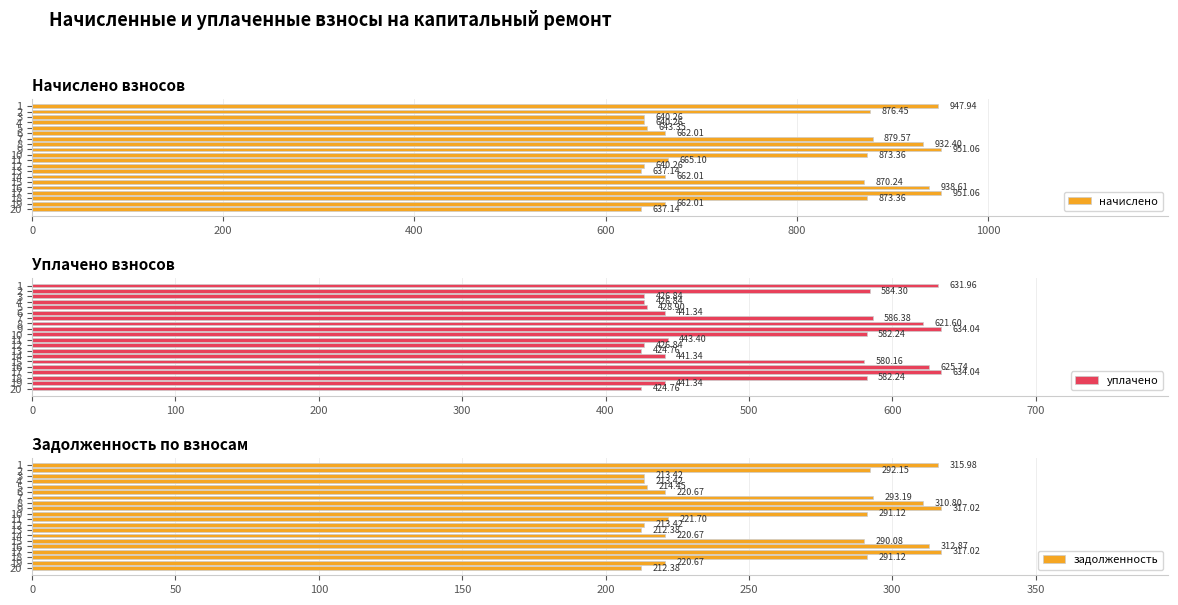

The value of задолженность at 20 is 212.4. True or false?

True